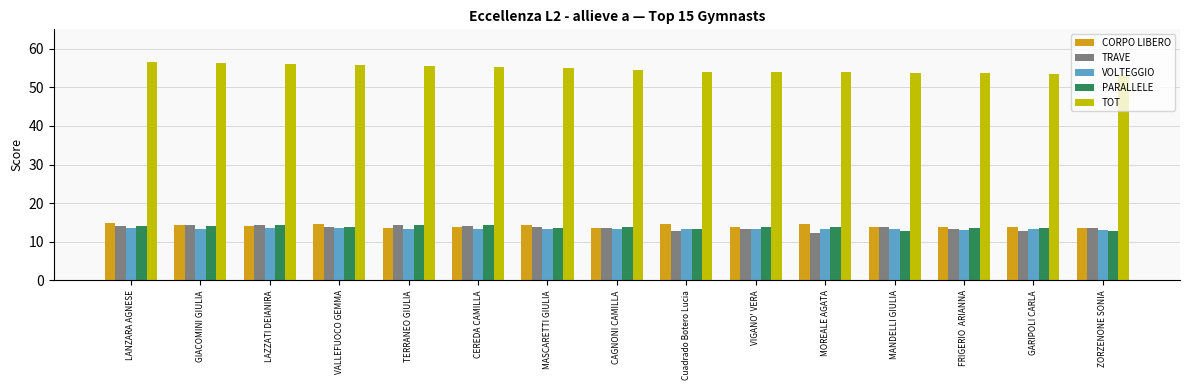

What is the sum of all TOT values?

820.8